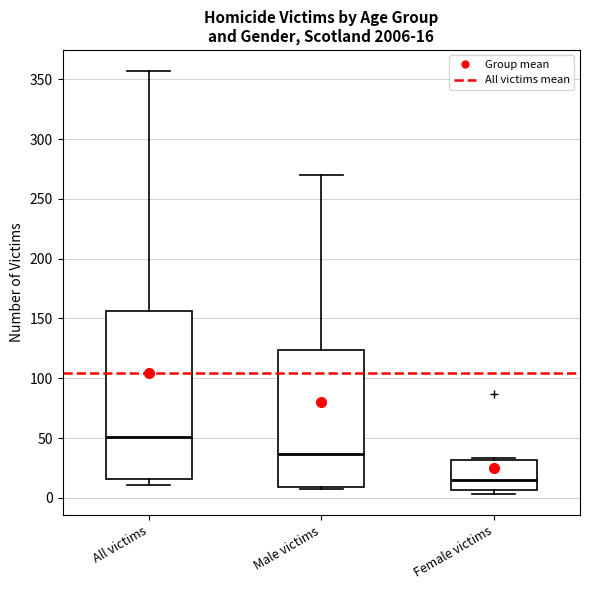

Comparing the boxes themselves (not the whiskers), which one is the tallest?

All victims